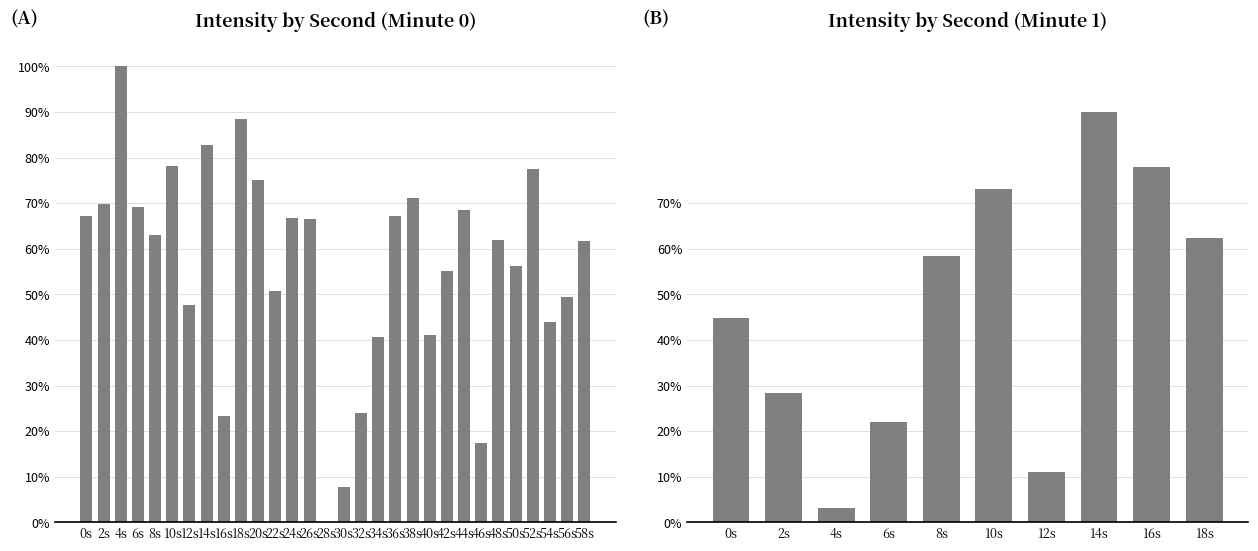

How many series are shown in this chart?

1